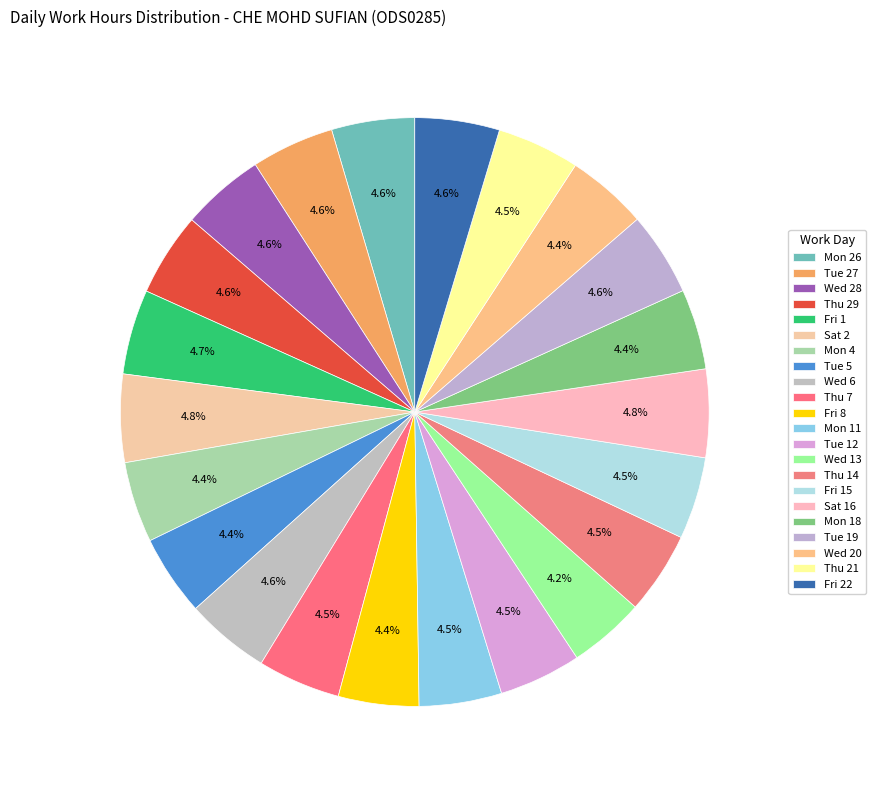

What portion of the pie excludes Tue 19?

95.4%